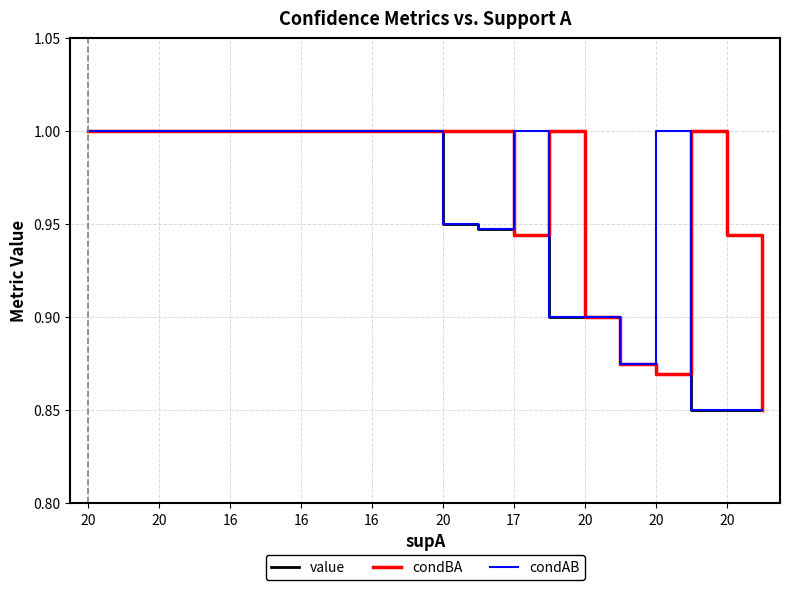

List the series in order of their overall mean, lowest first.

value, condAB, condBA